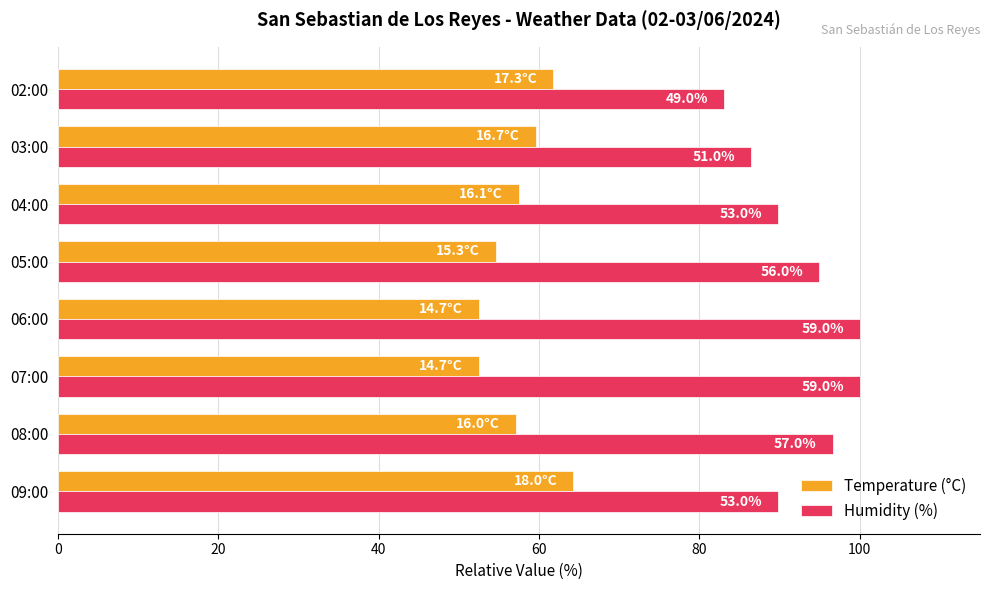

What are all the series names shown in the legend?

Temperature (°C), Humidity (%)